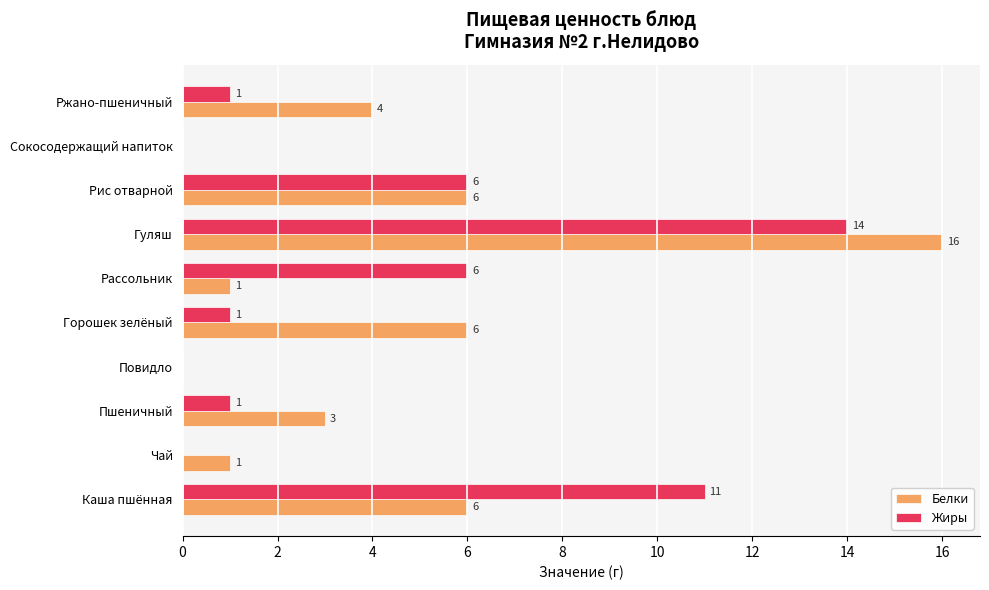

What is the sum of the Жиры values at Гуляш and Каша пшённая?

25